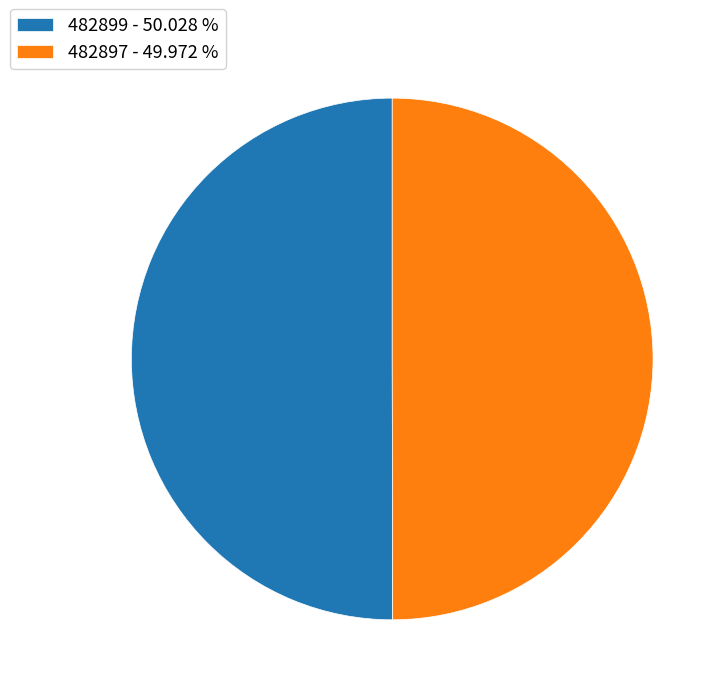

Do 482897 and 482899 together represent more than half of the pie?

Yes